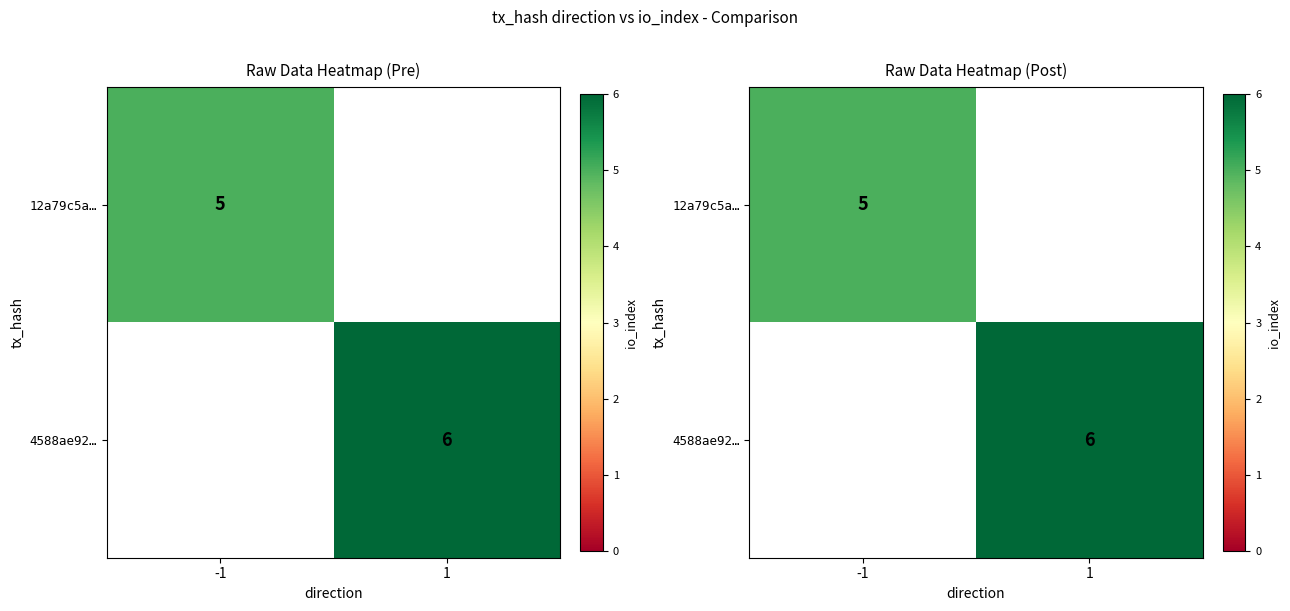

Where is 12a79c5a… nearest to the value 5?

-1